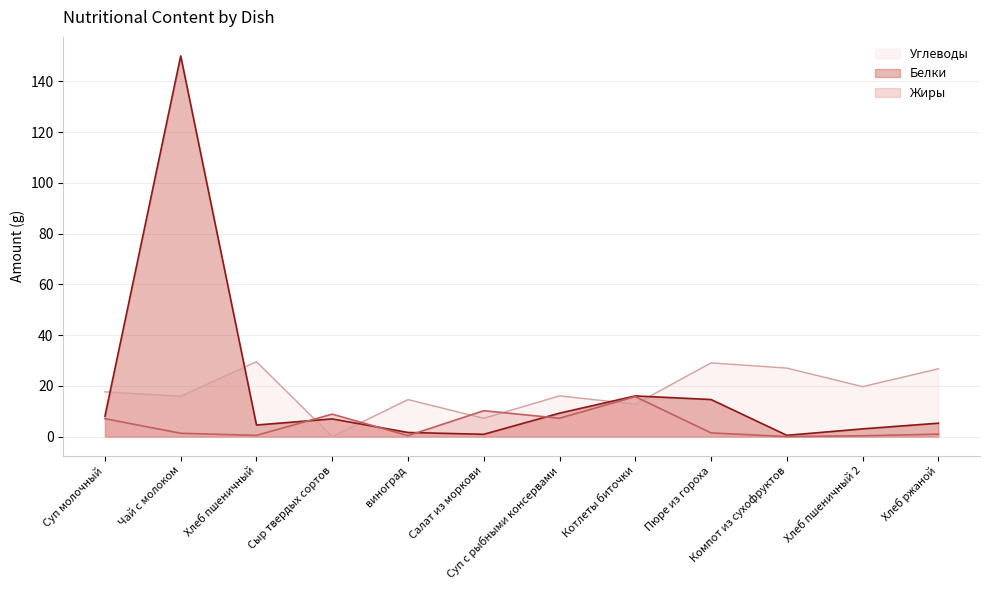

Which label corresponds to the largest value in the chart?

Чай с молоком